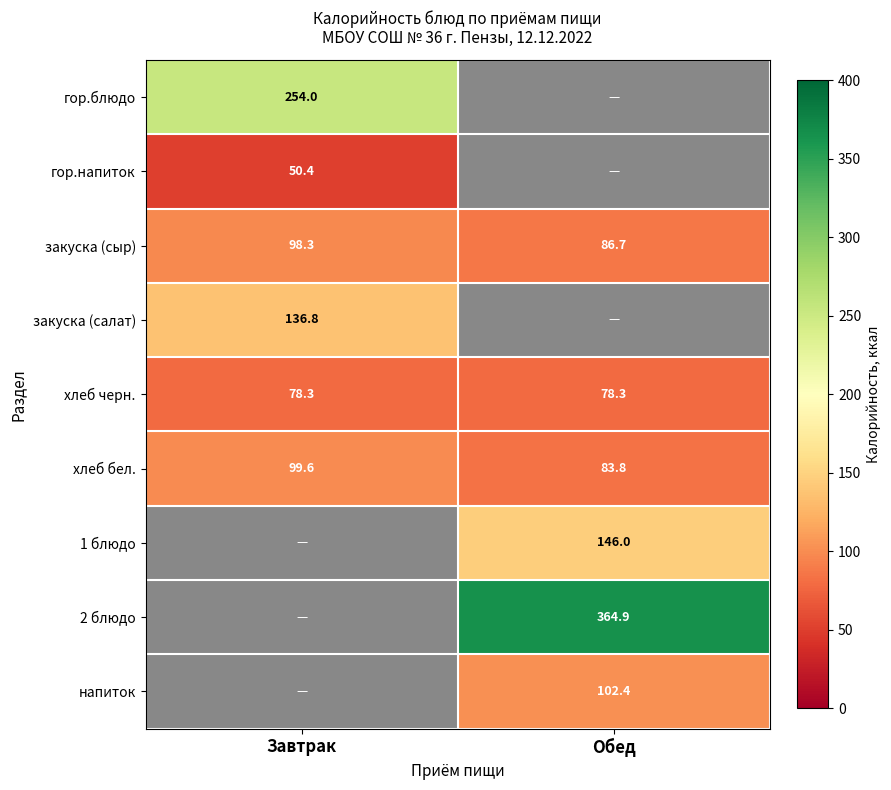

What is the sum of all хлеб черн. values?

156.6